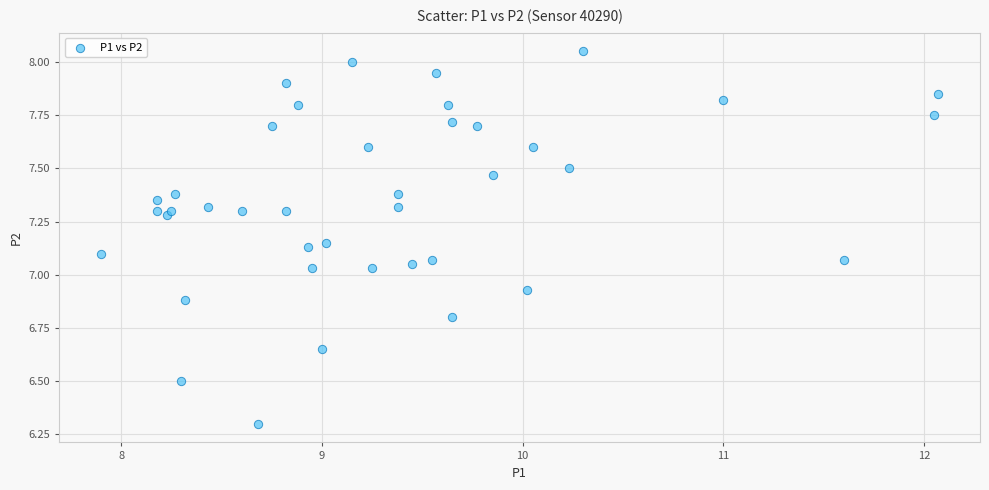

What is the range of X values (max minus min)?

4.2